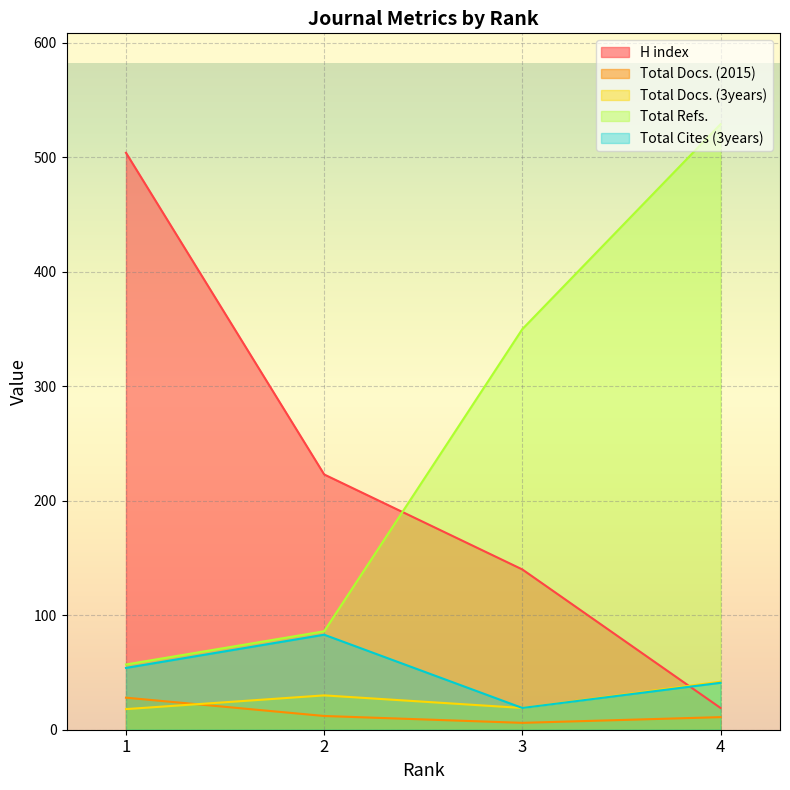

Reading right to left, what are all the values shown in this chart?

H index: 4=19	3=140	2=223	1=504
Total Docs. (2015): 4=11	3=6	2=12	1=28
Total Docs. (3years): 4=42	3=19	2=30	1=18
Total Refs.: 4=529	3=350	2=86	1=57
Total Cites (3years): 4=41	3=19	2=83	1=54